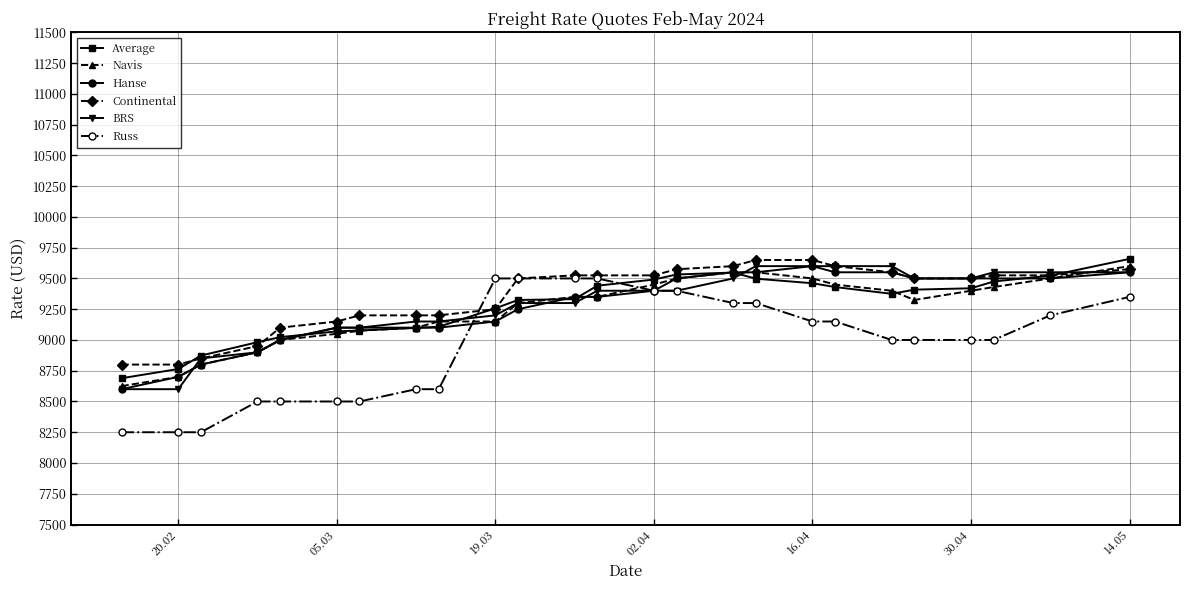

Count the number of categories in the chart.

25